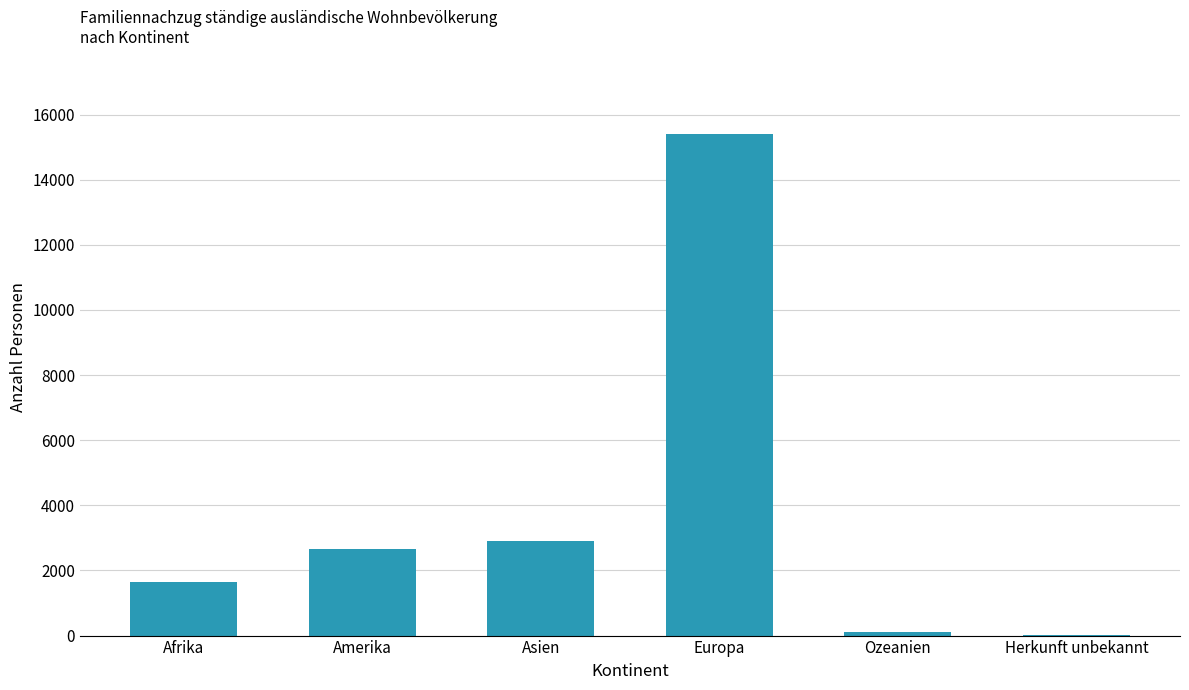

What is the approximate value at Asien?

2893